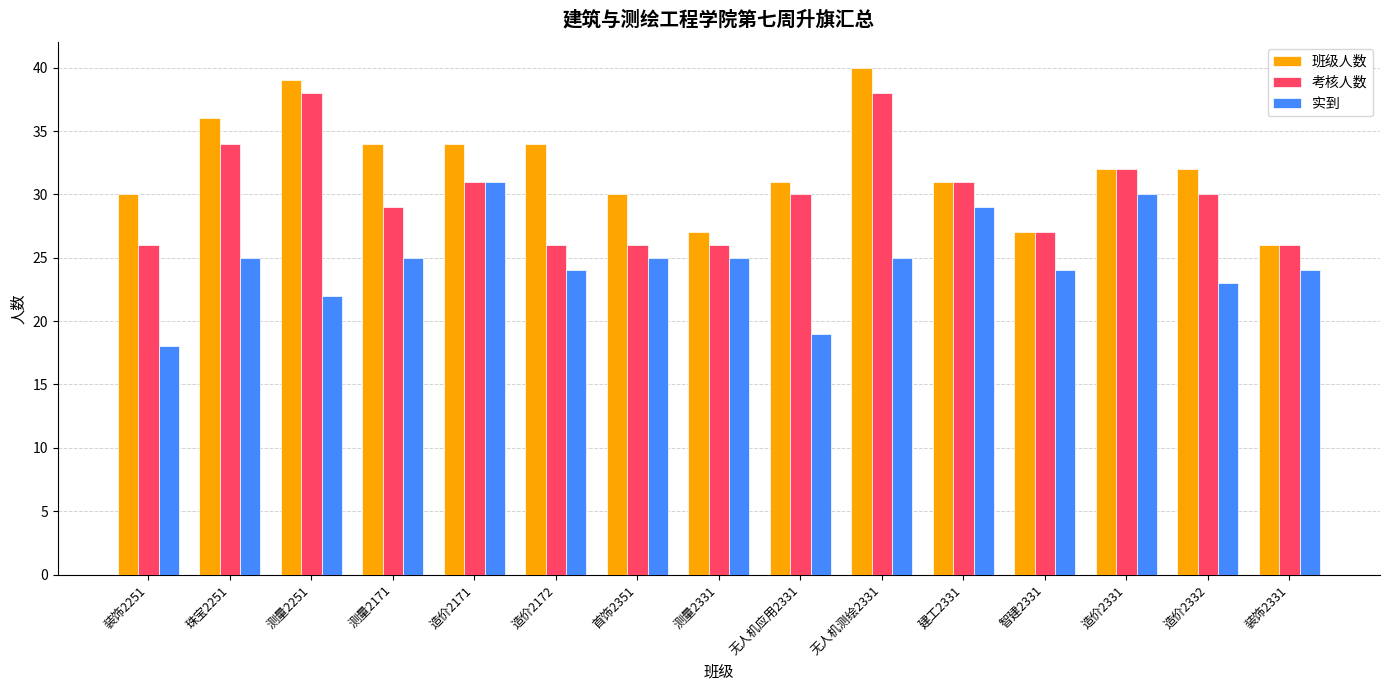

What is the approximate value of 考核人数 at 造价2172, to the nearest 5?

25